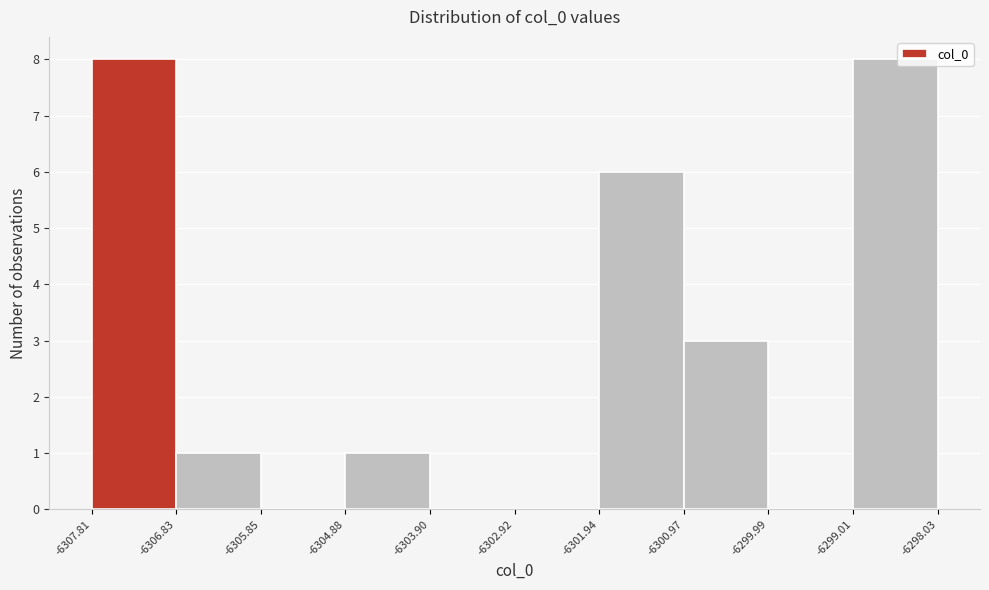

Reading left to right, list every bar in this chart as the range it spans on the x-axis followed by its height. The values are not printed on the chart, so give them approximately, as read against the axis.

-6307.81 to -6306.83: 8
-6306.83 to -6305.85: 1
-6305.85 to -6304.88: 0
-6304.88 to -6303.90: 1
-6303.90 to -6302.92: 0
-6302.92 to -6301.94: 0
-6301.94 to -6300.97: 6
-6300.97 to -6299.99: 3
-6299.99 to -6299.01: 0
-6299.01 to -6298.03: 8